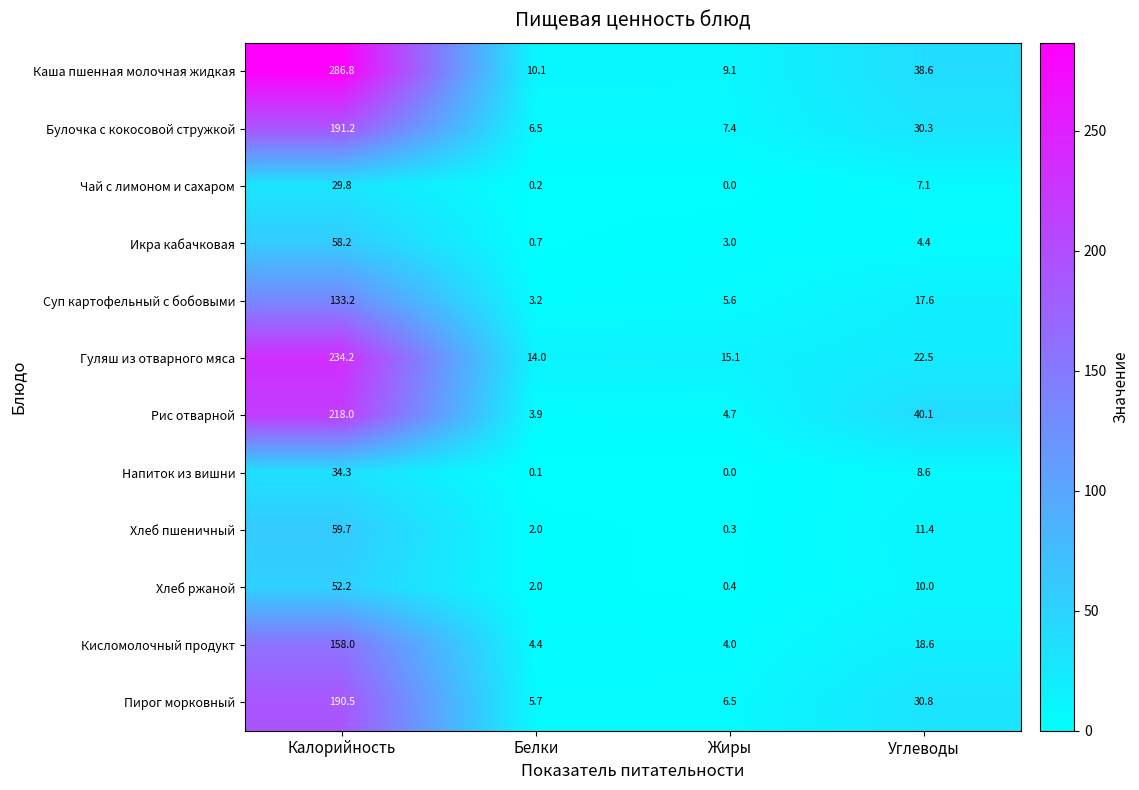

Is it true that Икра кабачковая equals 0.2 at Белки?

False